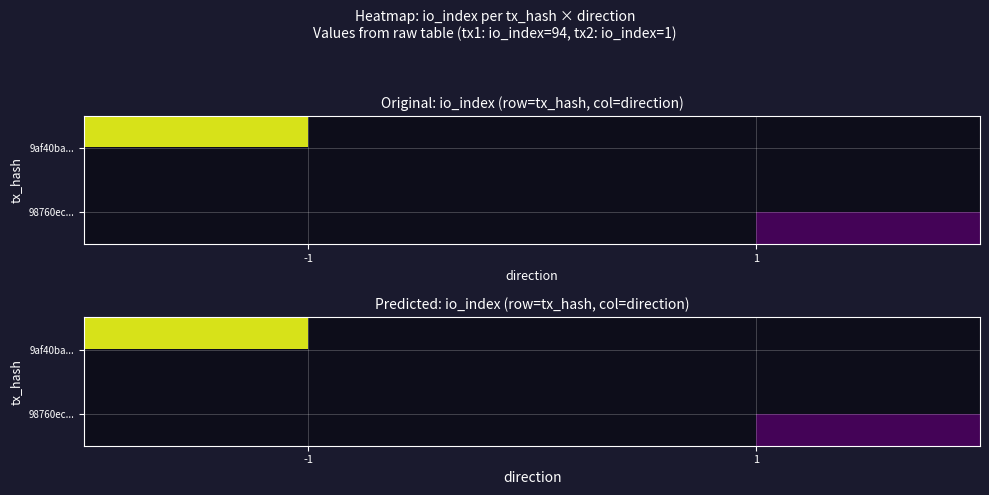

At how many categories does at least one series exceed 93?

1